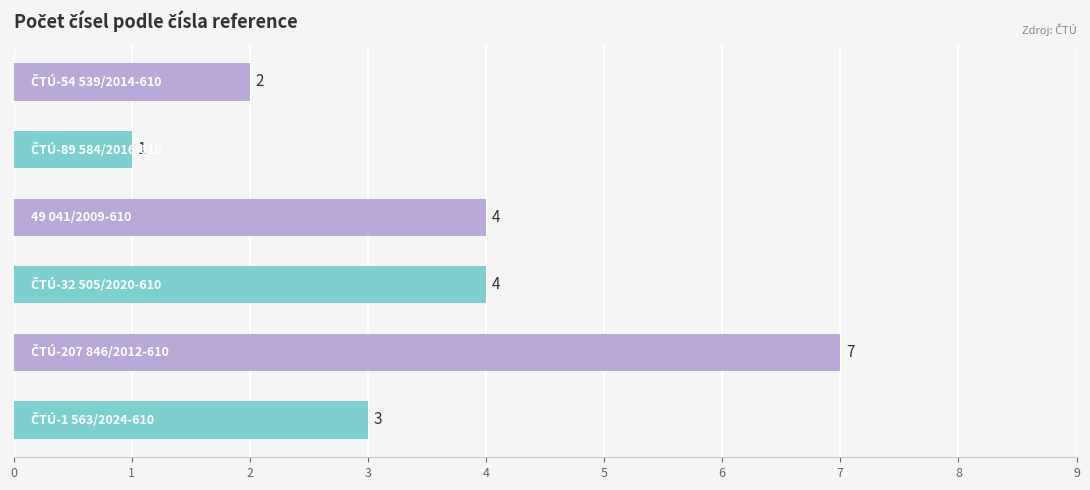

How many distinct data groups are displayed?

1